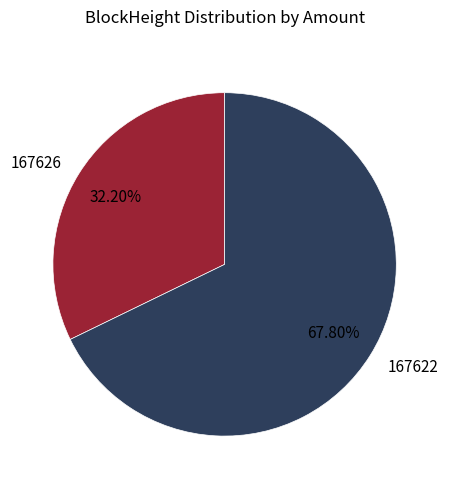

Between 167622 and 167626, which is larger?

167622